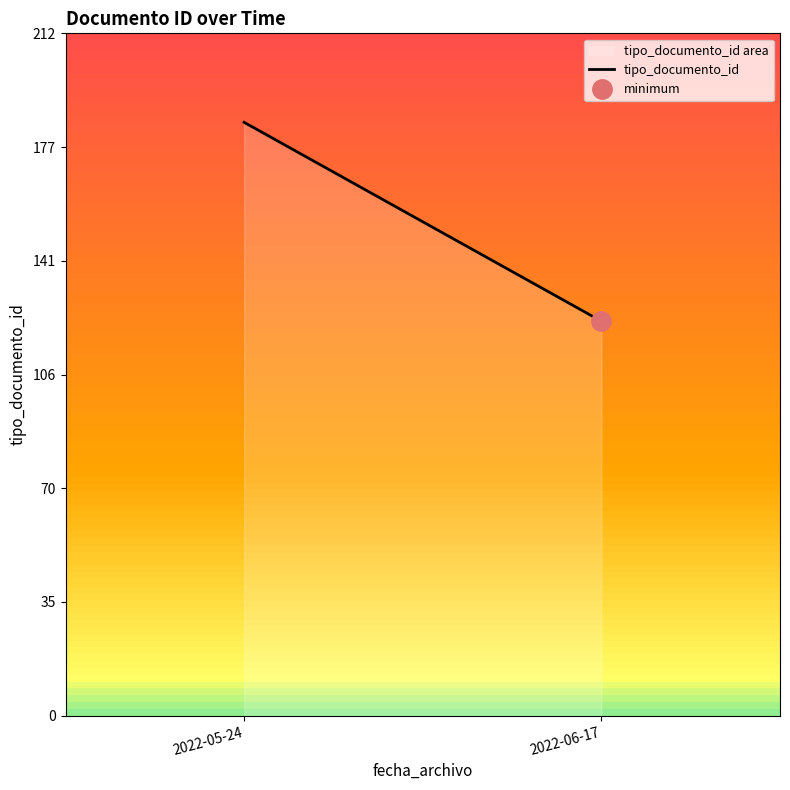

At which category does the chart reach its minimum across all series?

2022-06-17